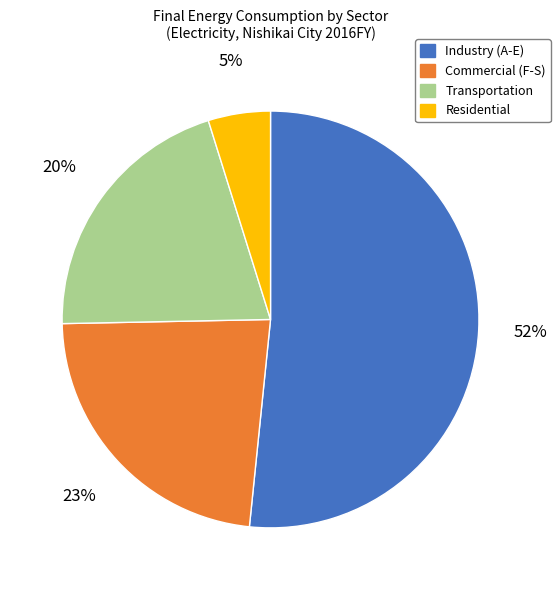

To the nearest percent, what portion does Residential represent?

5%